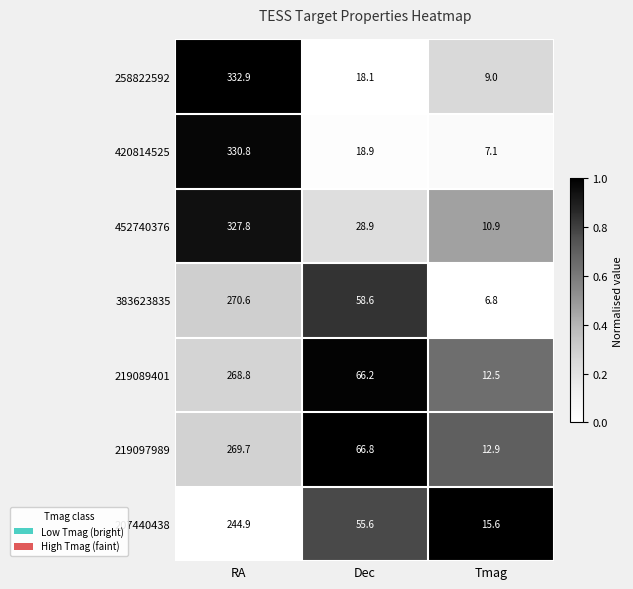

True or false: 207440438 has a value of 387.9 at RA.

False